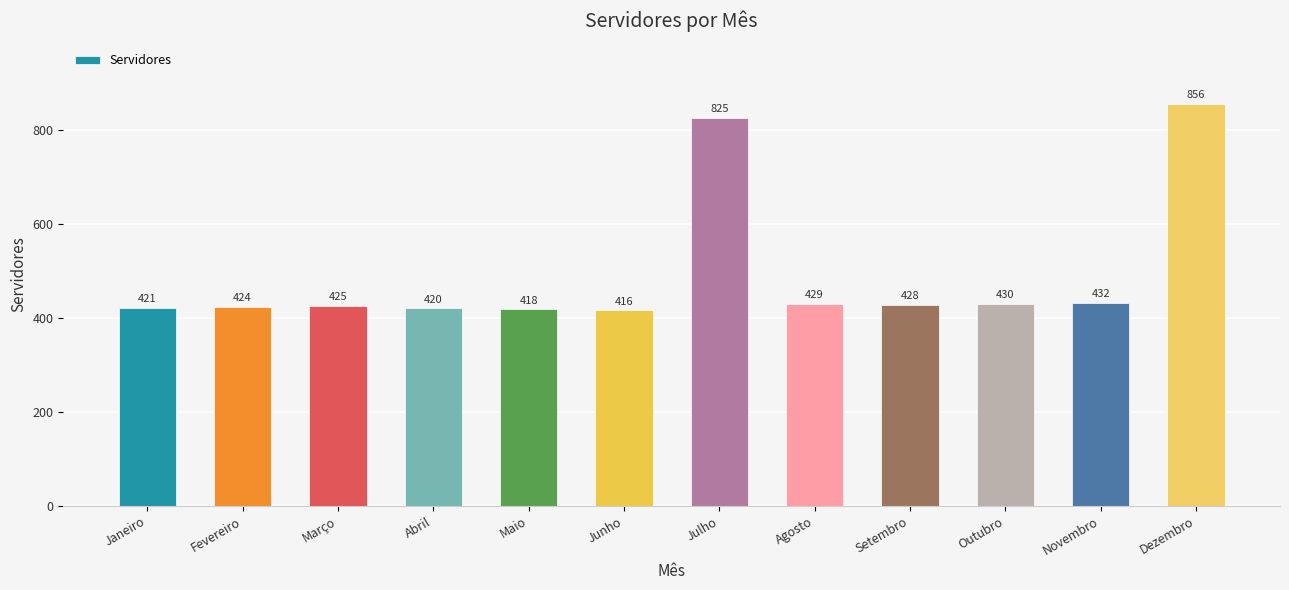

What is the sum of all values?

5924